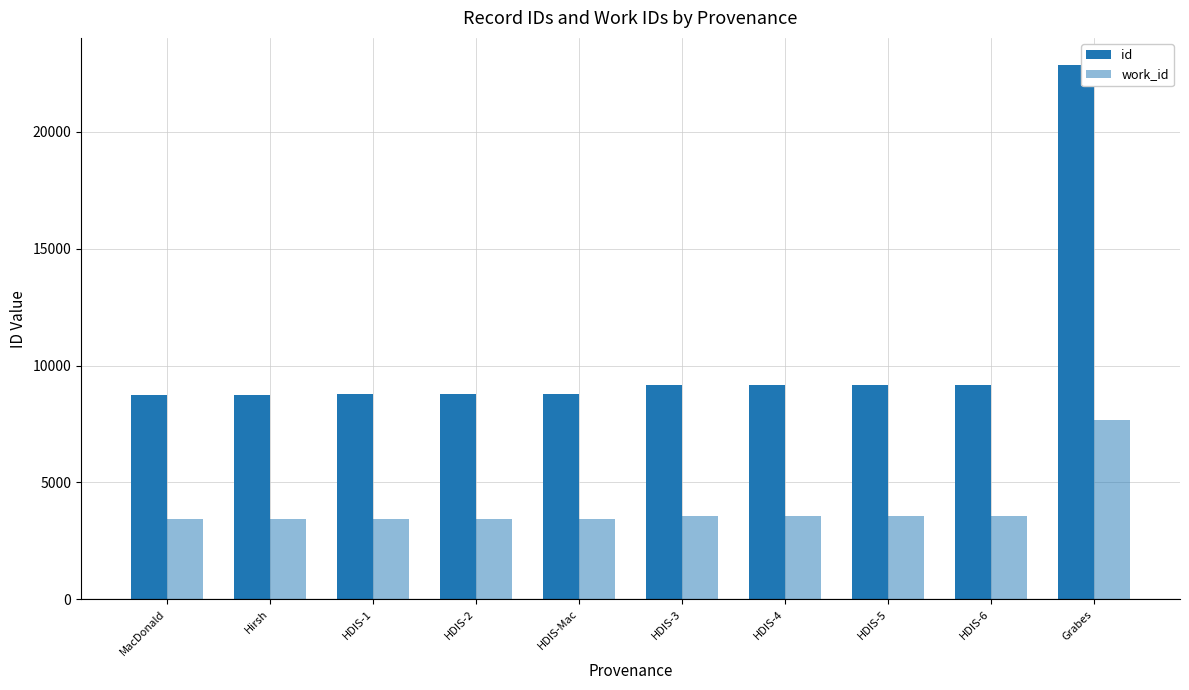

How many values in the work_id series are below 3546?

5